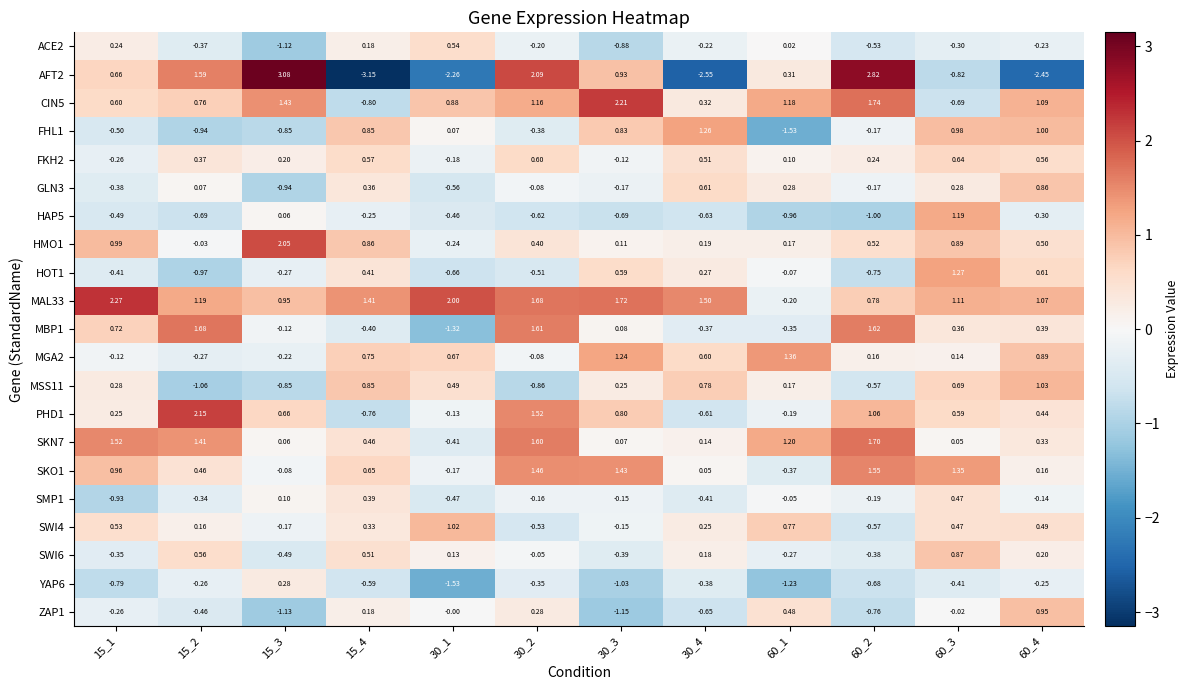

Is the value of MAL33 at 30_1 greater than the value of FHL1 at 30_4?

Yes